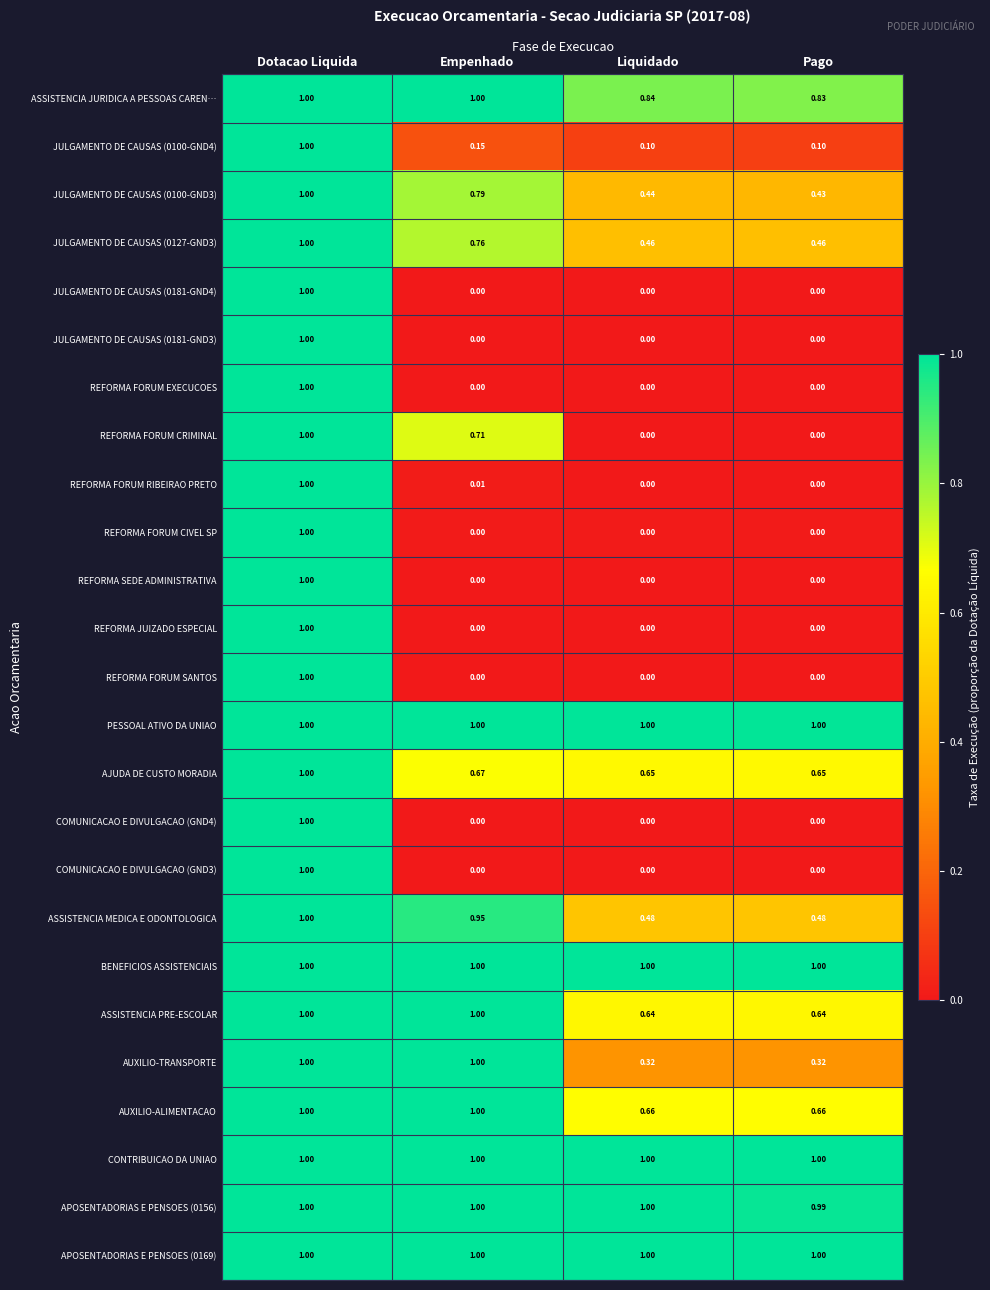

At which category is the sum across all series the highest?

Dotacao Liquida